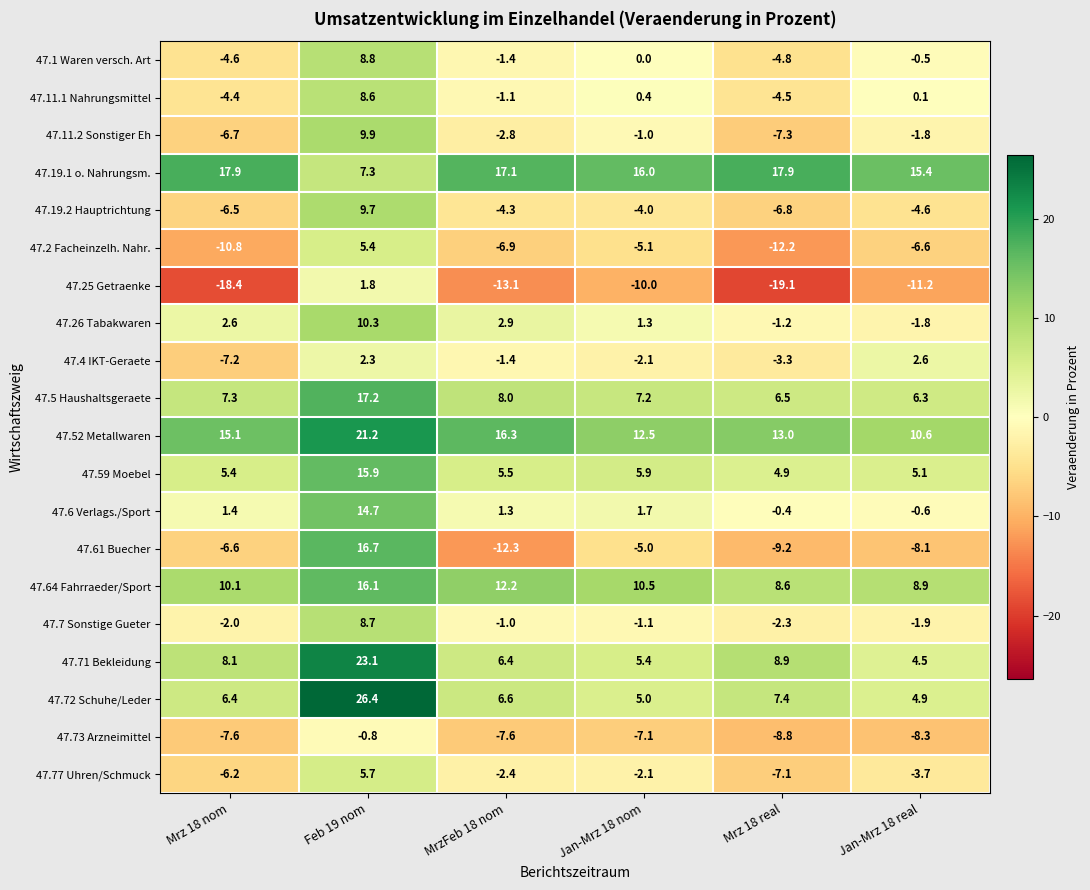

Where does the 47.2 Facheinzelh. Nahr. series first go above -6?

Feb 19 nom